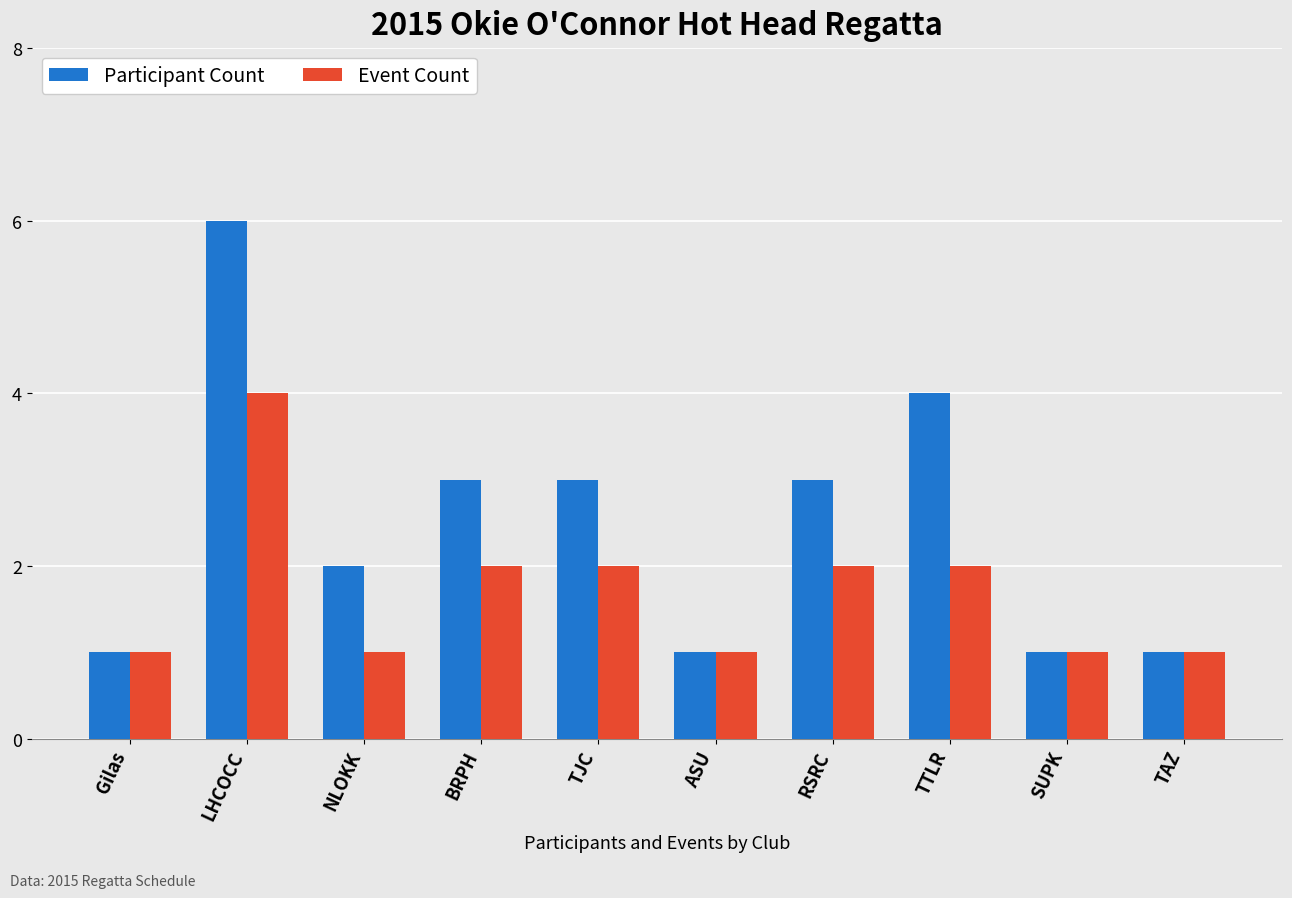

What is the label of the 7th bar from the right?

BRPH